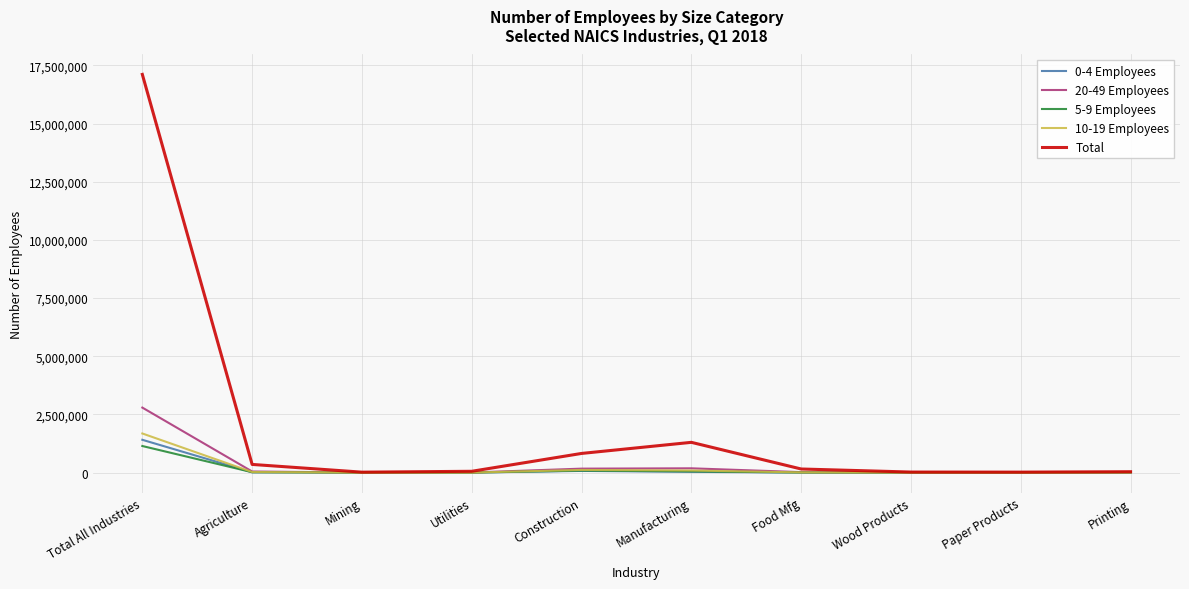

At which label does 10-19 Employees reach its peak?

Total All Industries